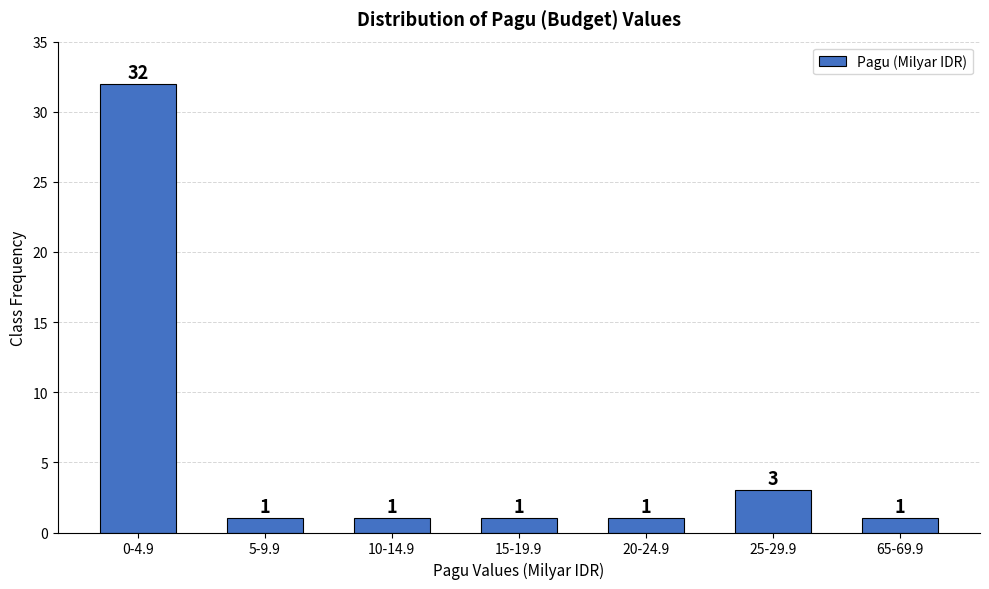

Reading left to right, transcribe all the data shown in this chart.

32	1	1	1	1	3	1